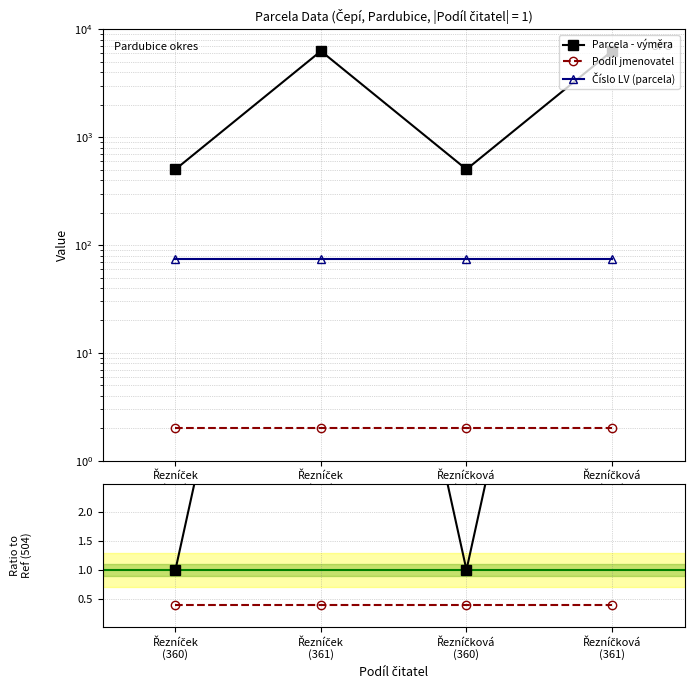

How many data points does each series have?

4